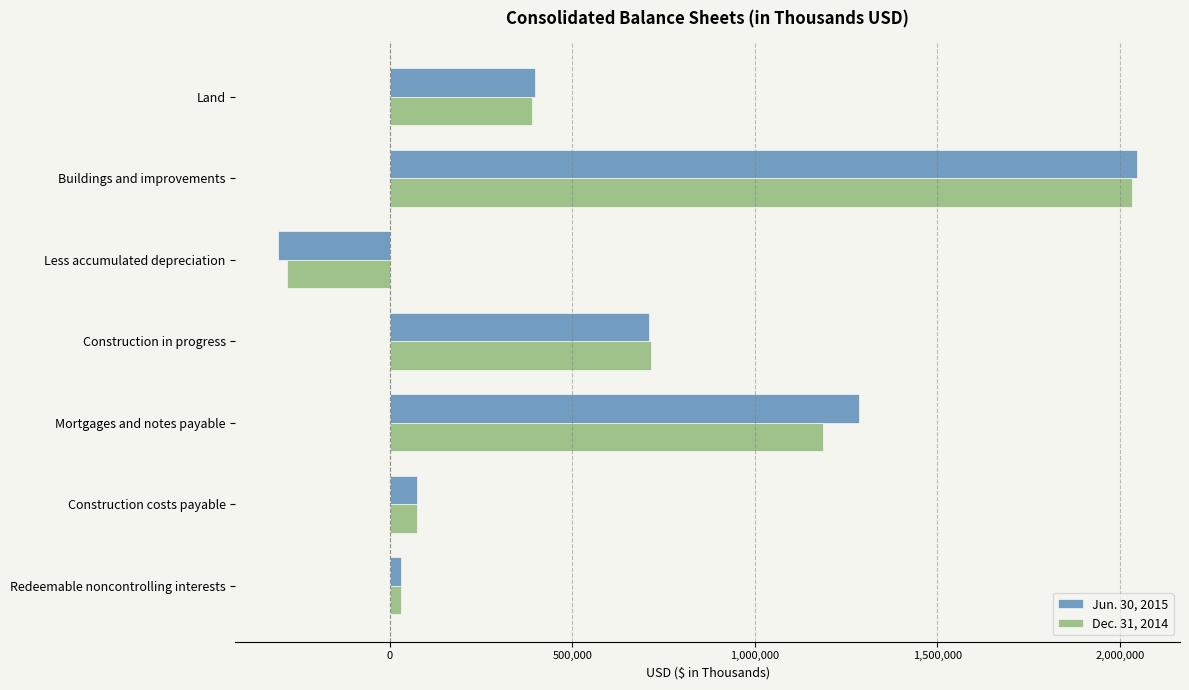

How many values in Dec. 31, 2014 are above zero?

6